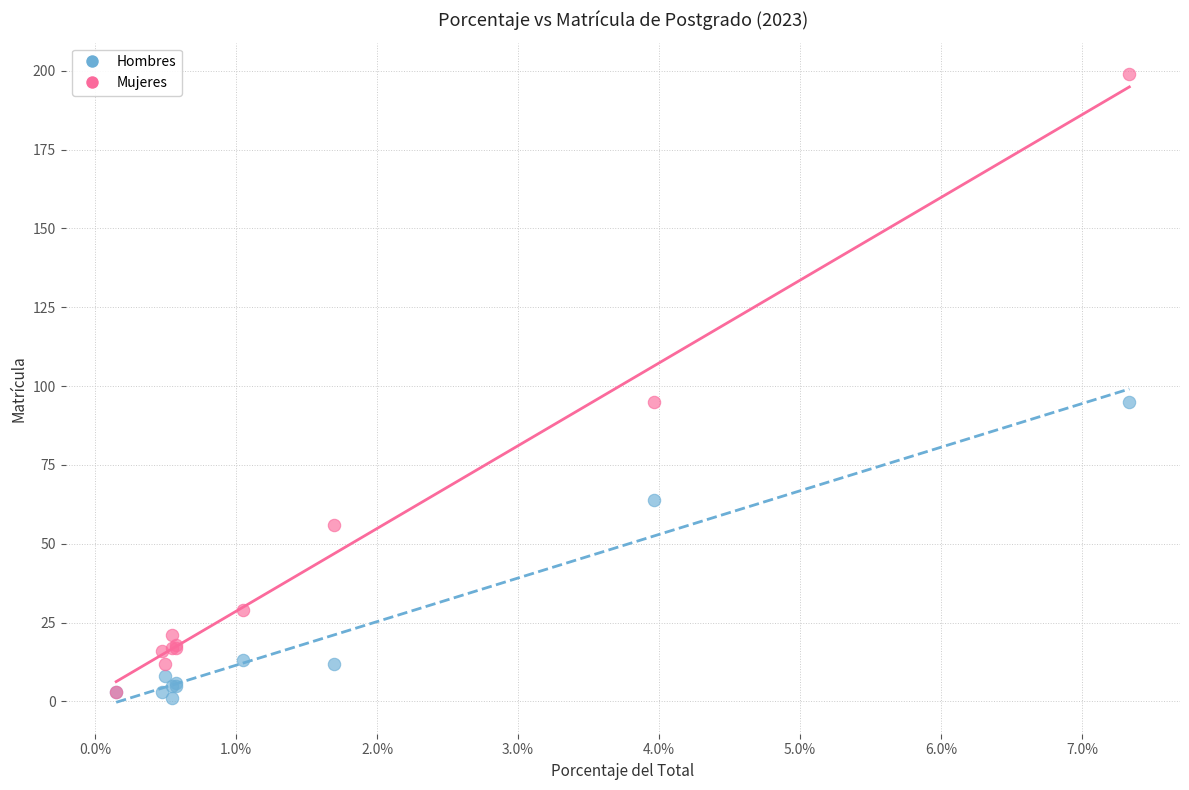

In the Hombres series, what Y value is closest to 48?

64